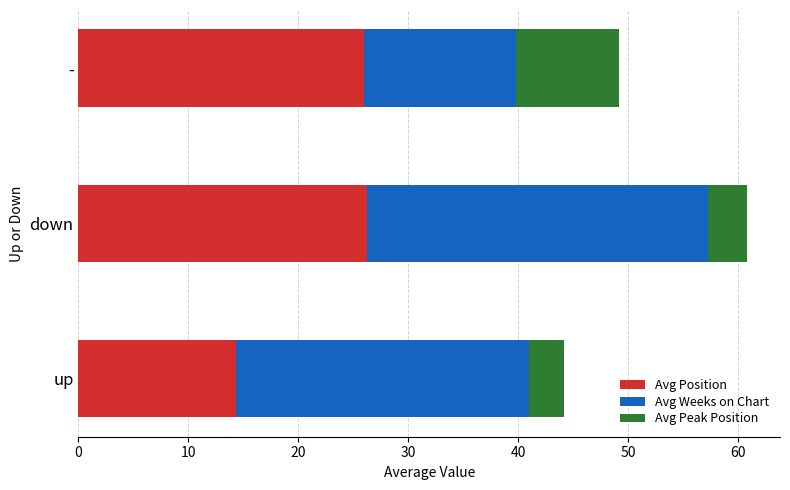

True or false: Avg Position has a value of 14.3 at up.

True